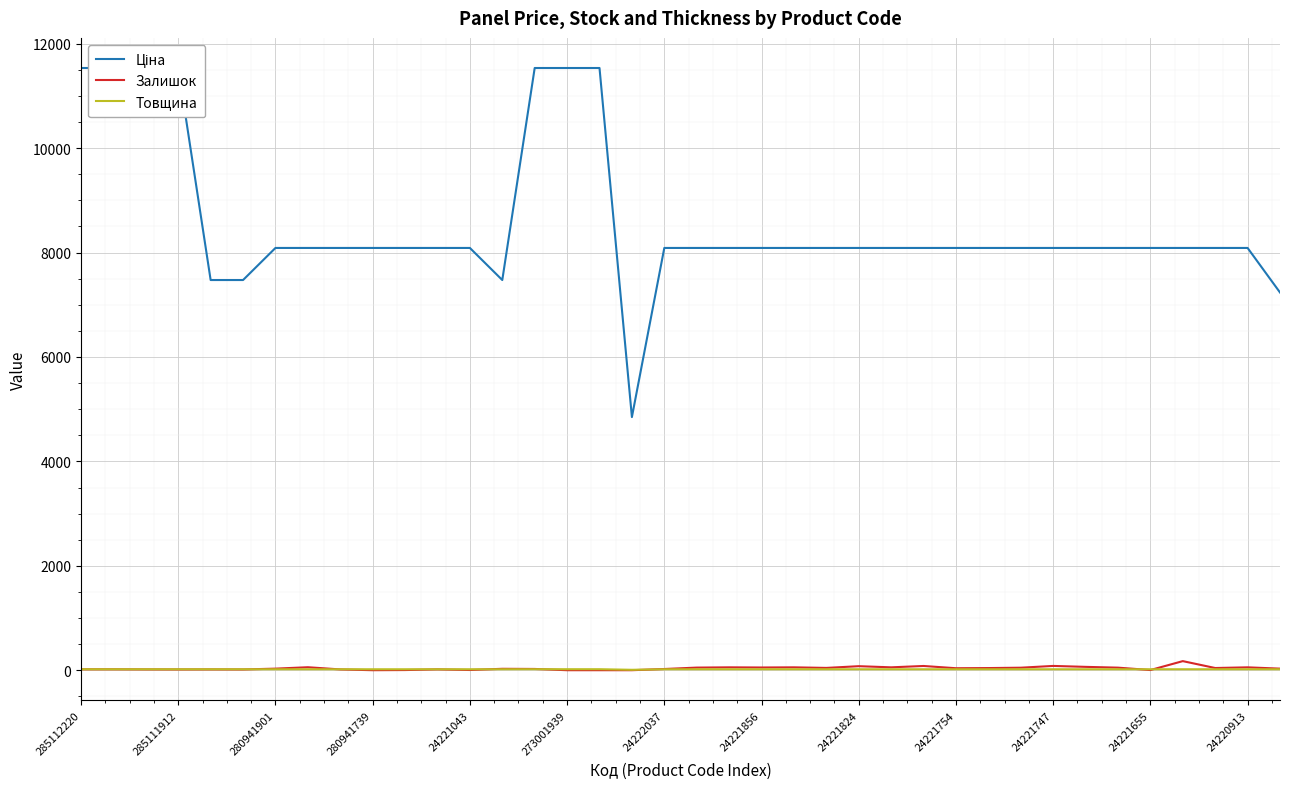

At which category is the sum across all series the highest?

14